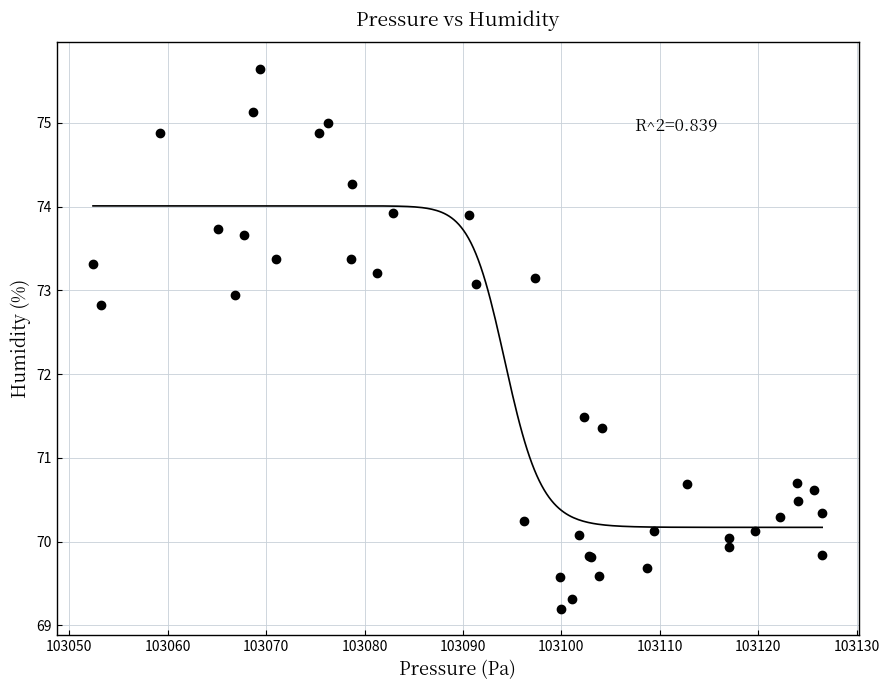

What Y value in the scatter plot is closest to 72?

71.5